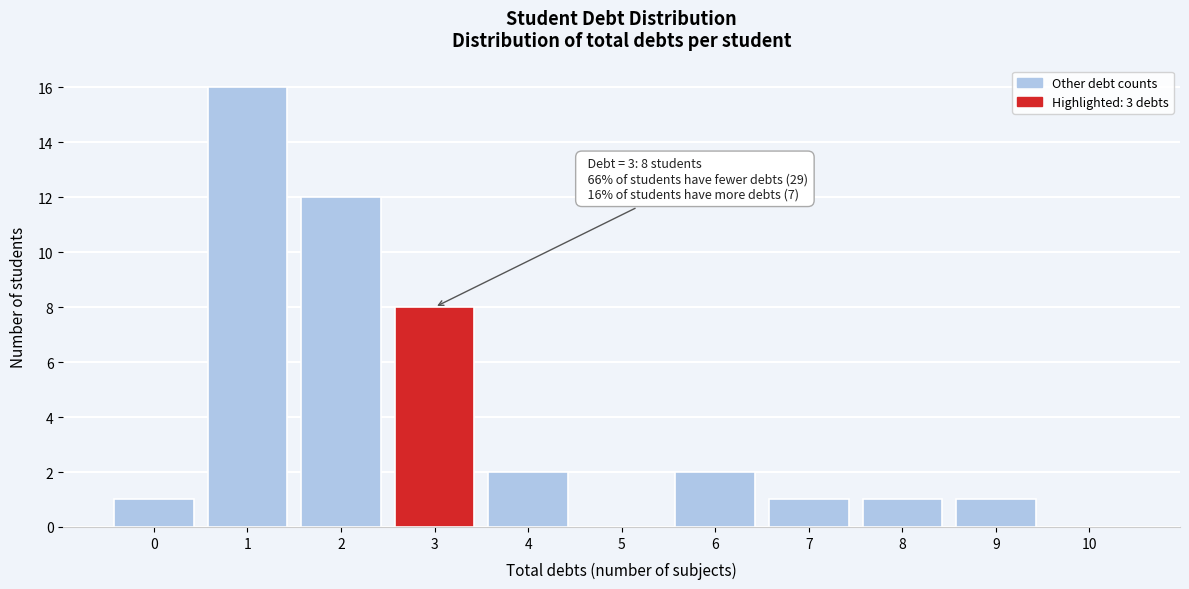

Reading left to right, list all the values displayed in this chart.

0=1	1=16	2=12	3=8	4=2	5=0	6=2	7=1	8=1	9=1	10=0